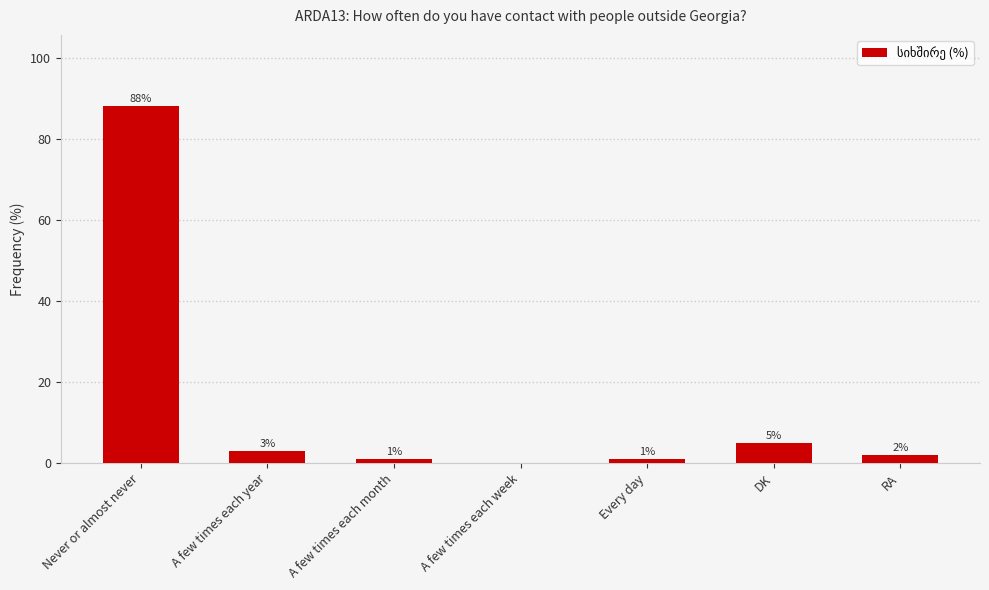

How many distinct data groups are displayed?

1